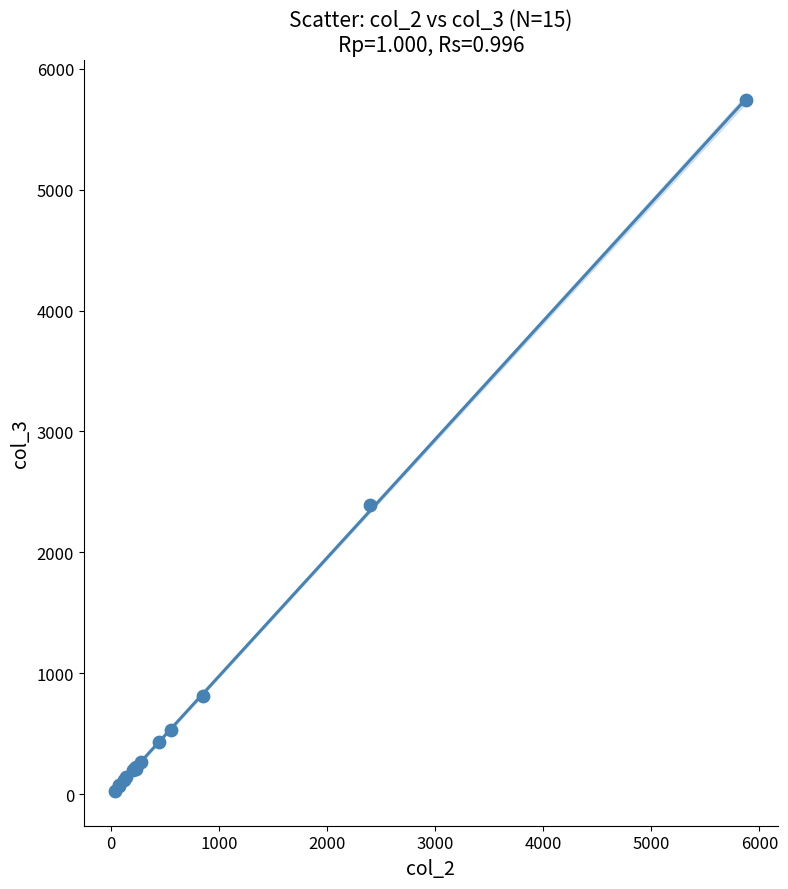

What Y value in the scatter plot is closest to 2883?

2390